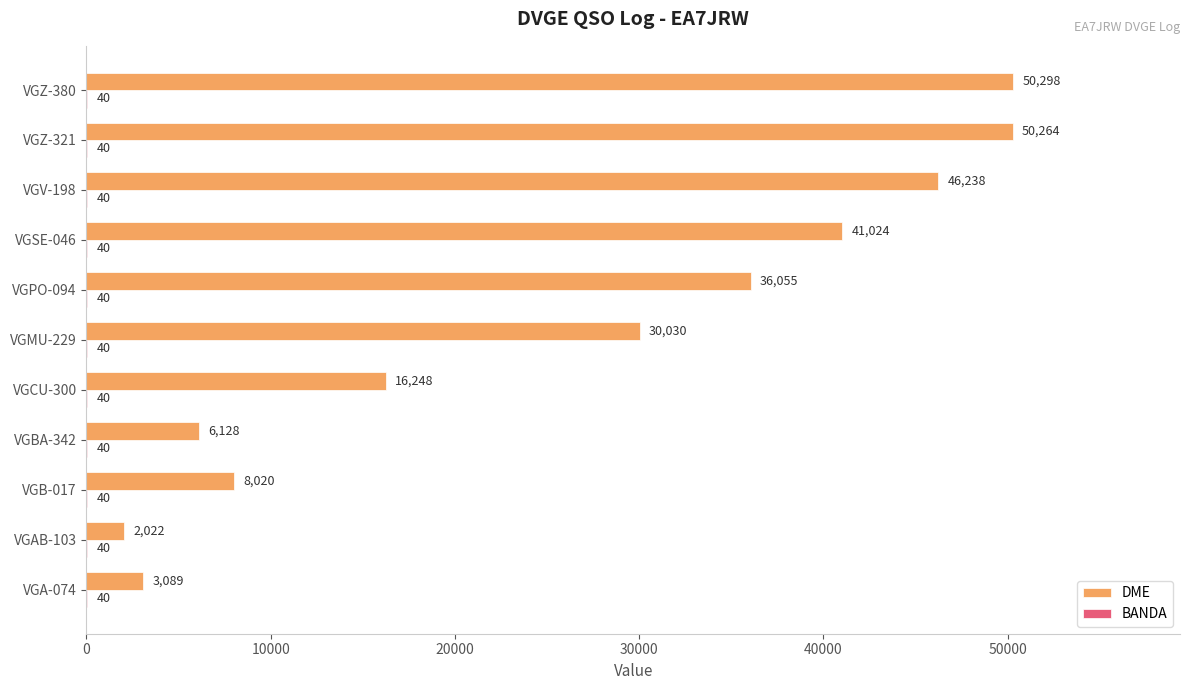

Which series has the largest total across all categories?

DME